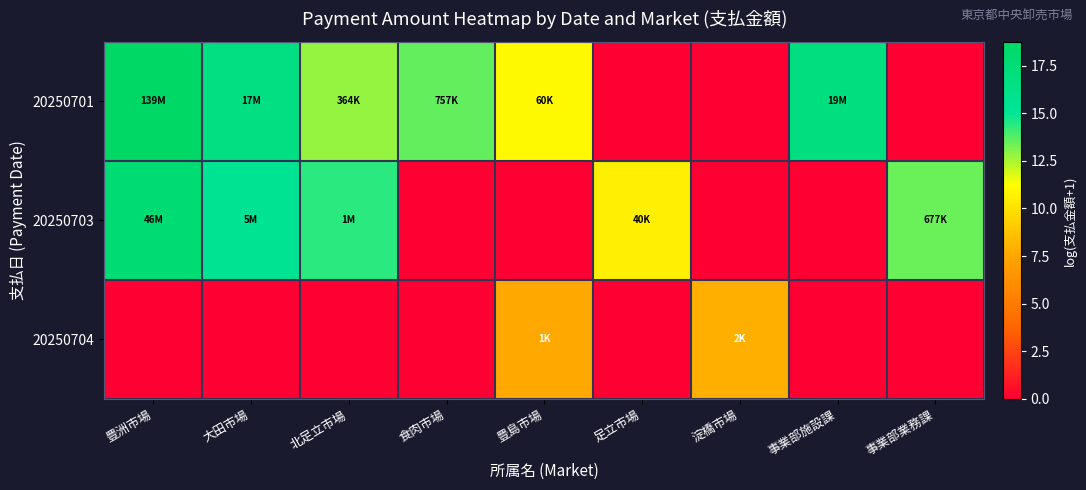

Count the number of data series in this chart.

3